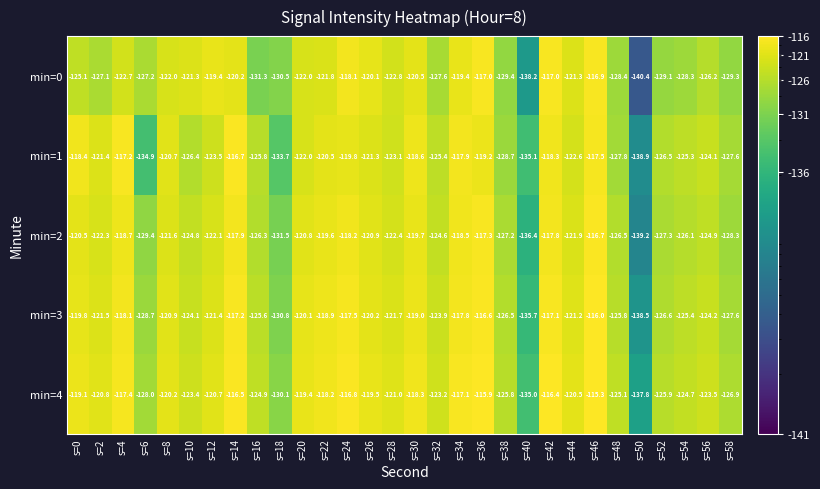

Which series has the largest total across all categories?

min=4